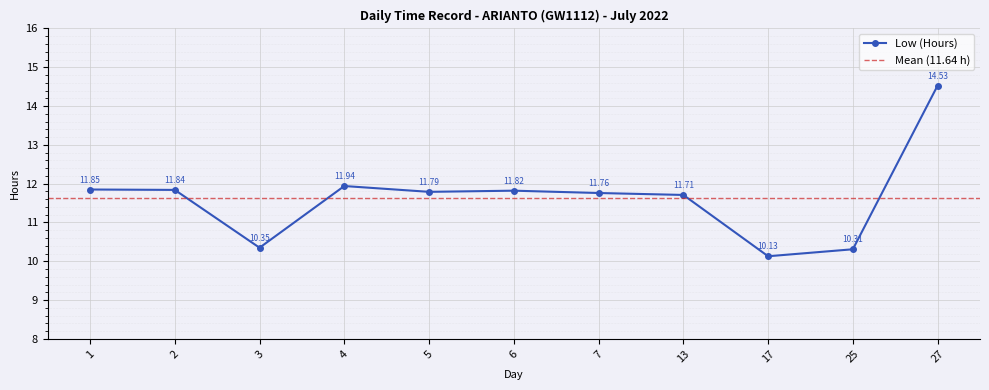

Is it true that the value at 1 is 11.8?

True